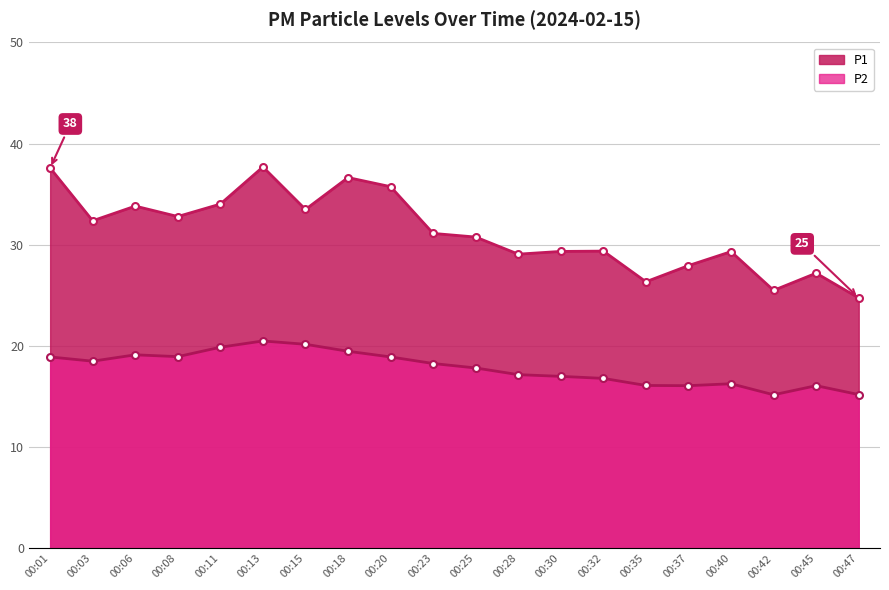

How many data points in P1 are above 31?

10